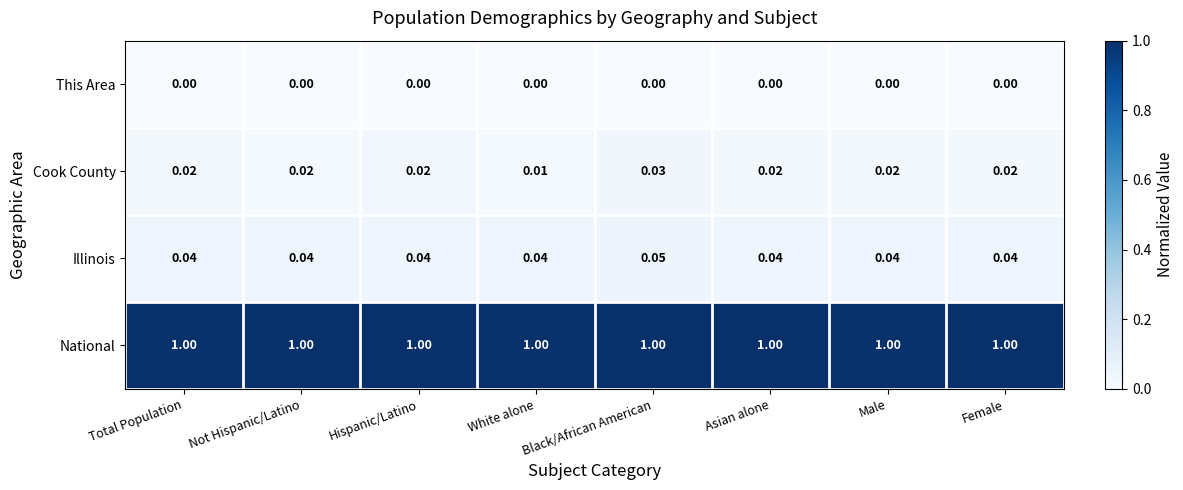

Count the number of data series in this chart.

4